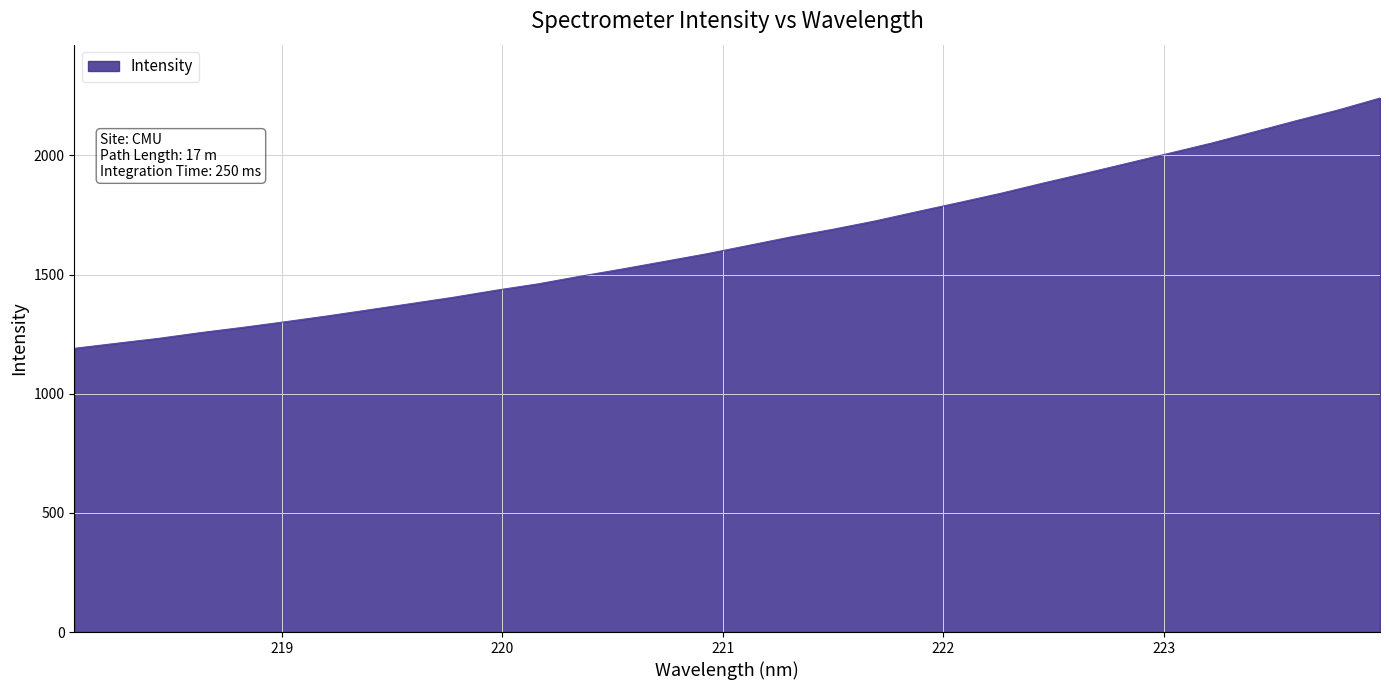

What is the difference between the maximum and minimum values?

1050.3